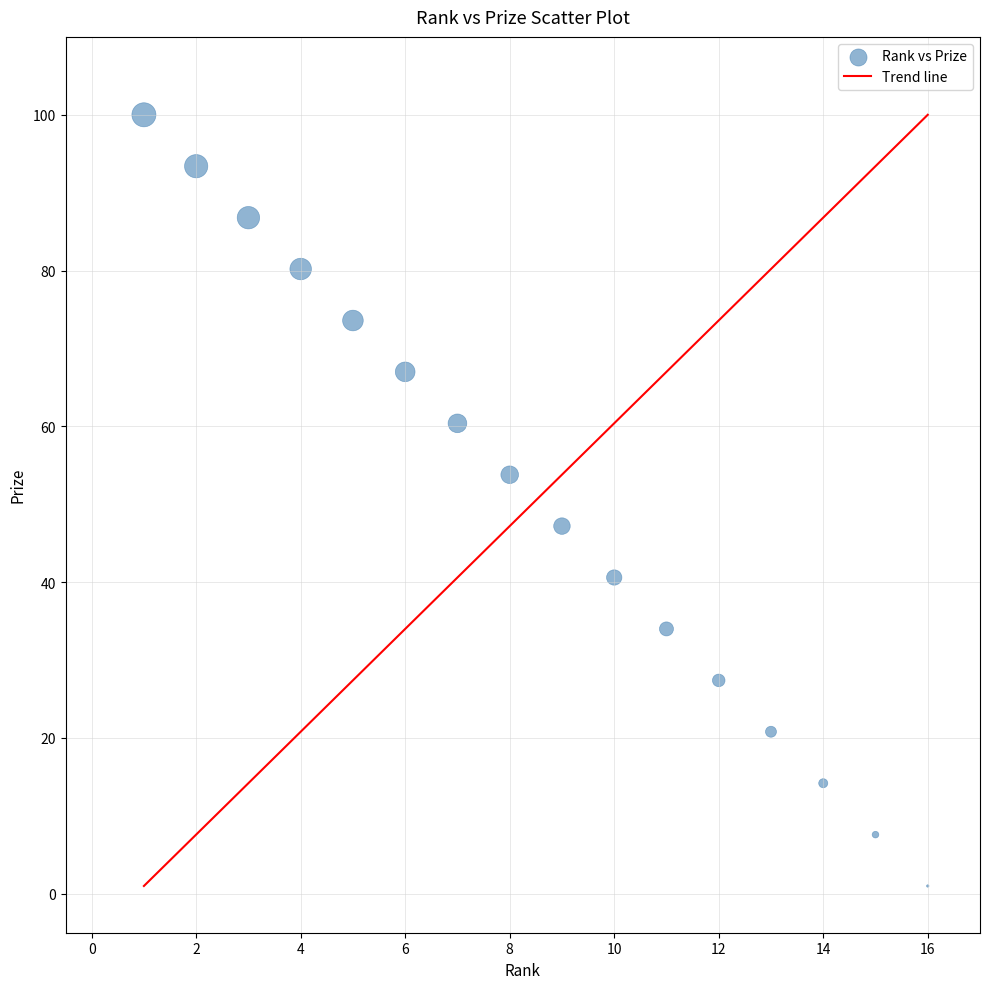

What is the range of X values (max minus min)?

15.0